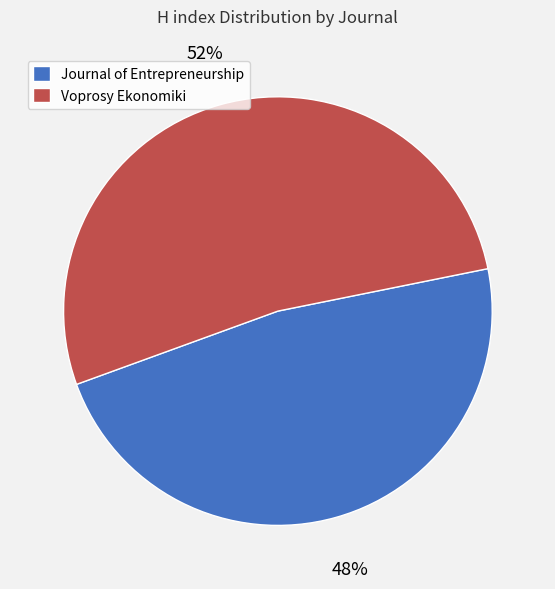

What is the largest slice in the pie chart?

Voprosy Ekonomiki